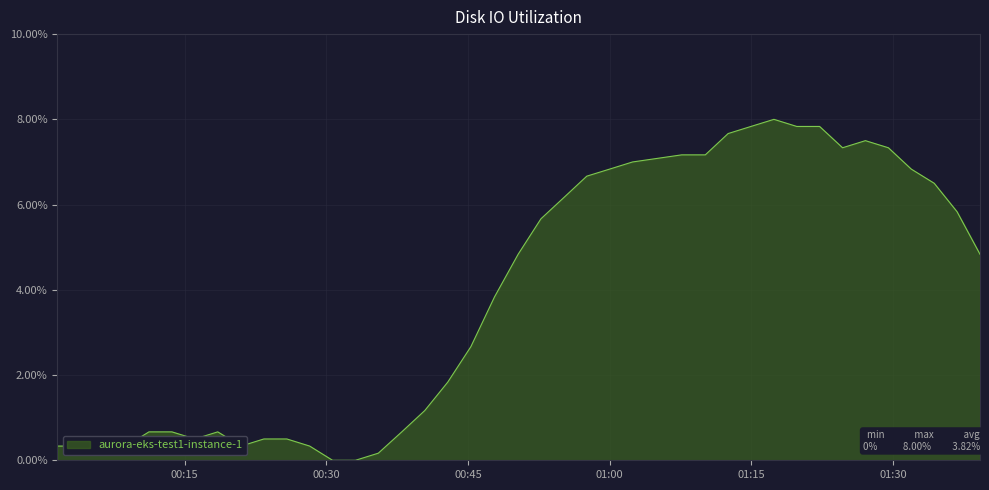

Does the chart display data point markers on the line(s)?

No